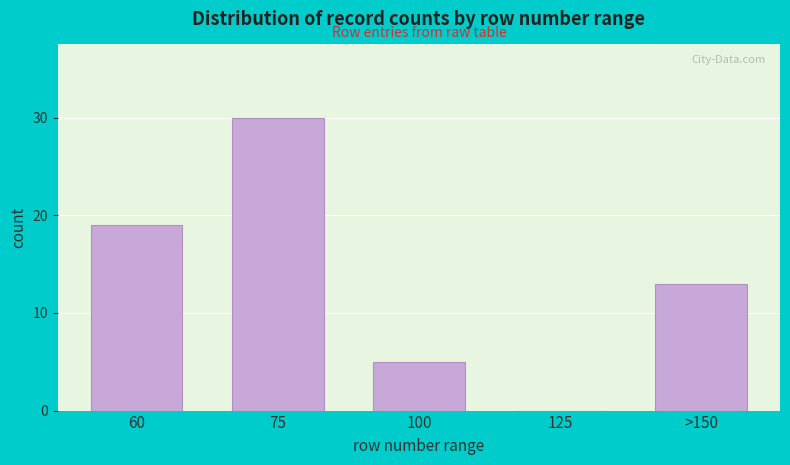

Reading left to right, list all the values displayed in this chart.

60=19	75=30	100=5	125=0	>150=13